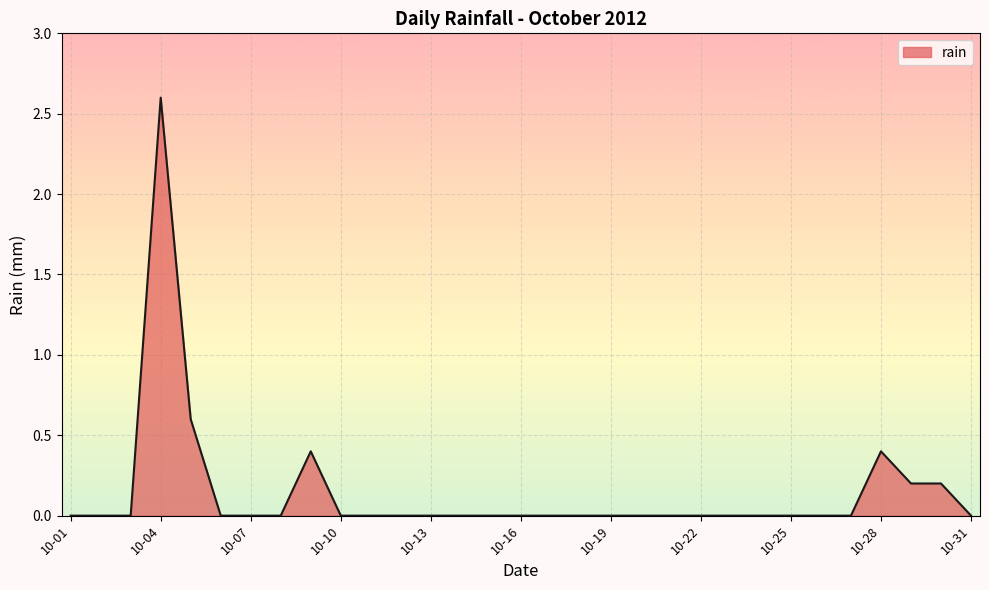

What is the difference between the maximum and minimum values?

2.6